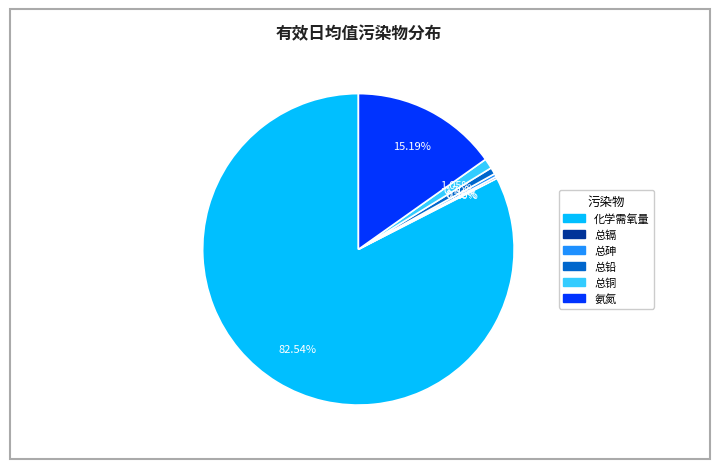

What percentage is the 总铜 slice, to the nearest percent?

1%